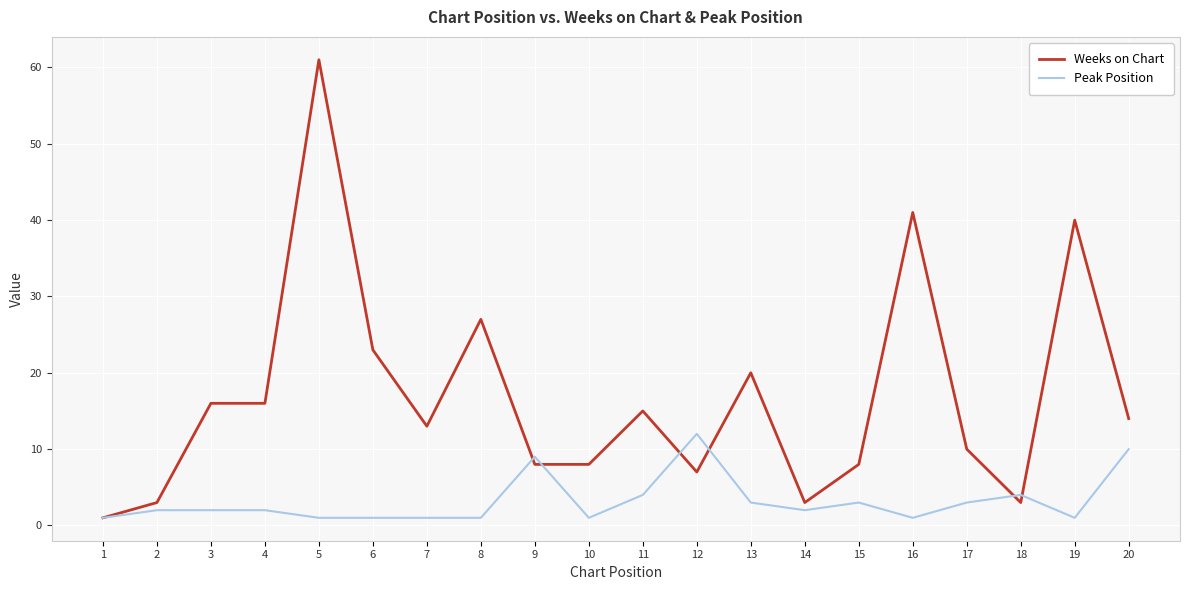

The Weeks on Chart series shows 40 at 19. True or false?

True